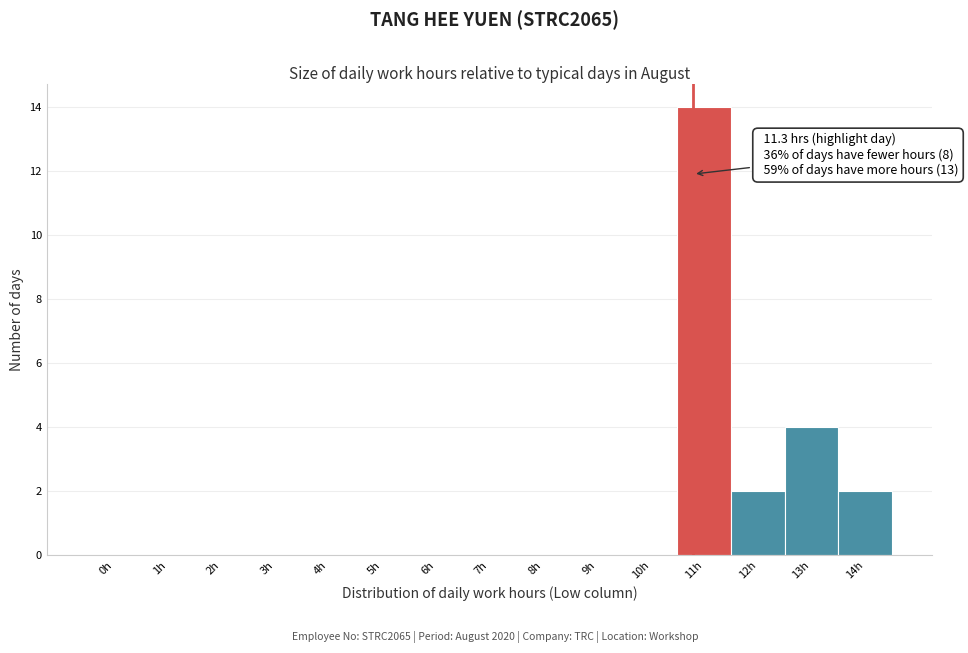

Reading left to right, list all the values displayed in this chart.

0h=0	1h=0	2h=0	3h=0	4h=0	5h=0	6h=0	7h=0	8h=0	9h=0	10h=0	11h=14	12h=2	13h=4	14h=2